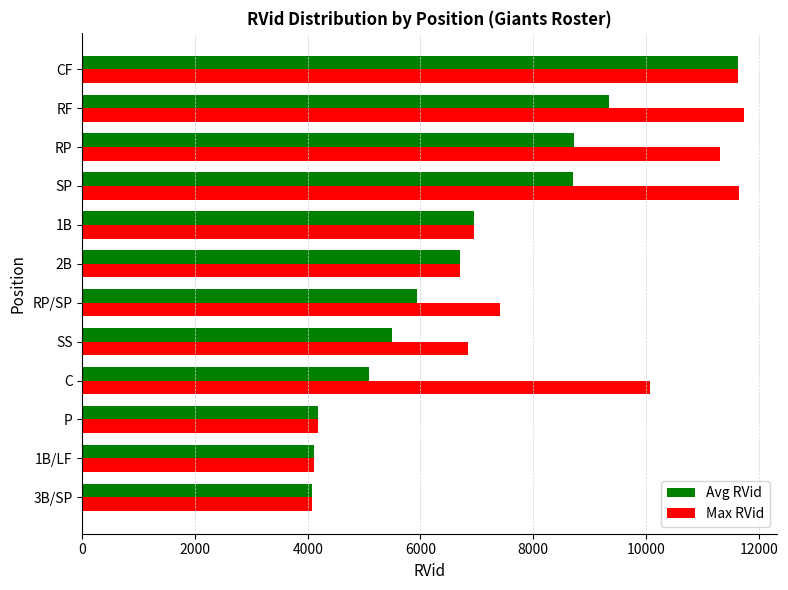

Which series has the widest spread of values?

Max RVid